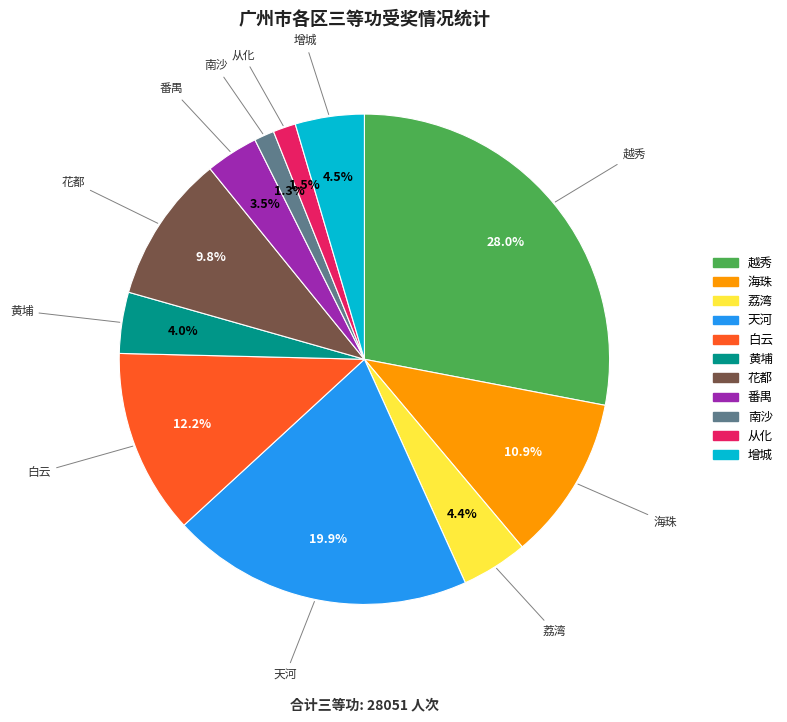

Does 黄埔 represent more than half of the total?

No